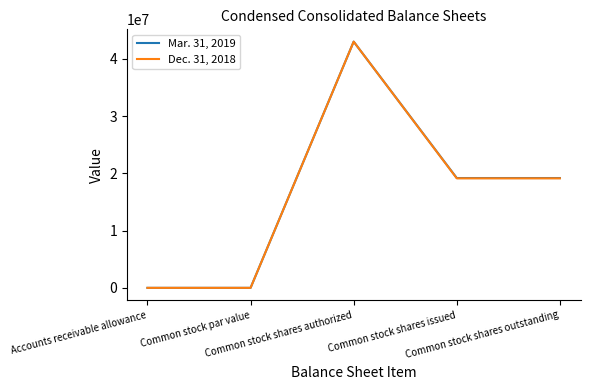

What is the maximum value shown in the chart?

43000000